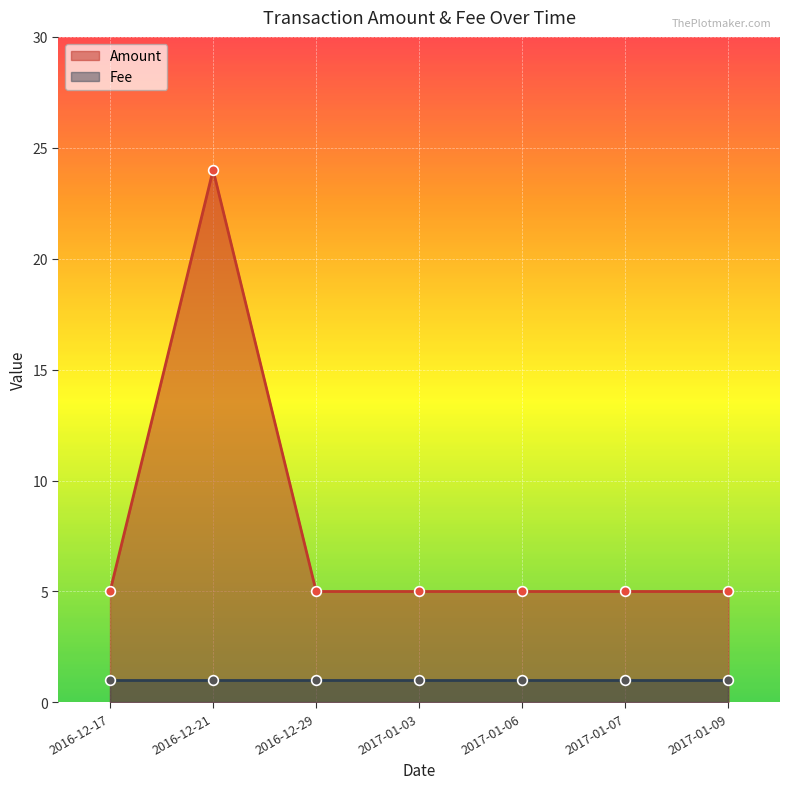

List the labels in order of value, smallest first.

2016-12-17, 2016-12-29, 2017-01-03, 2017-01-06, 2017-01-07, 2017-01-09, 2016-12-21